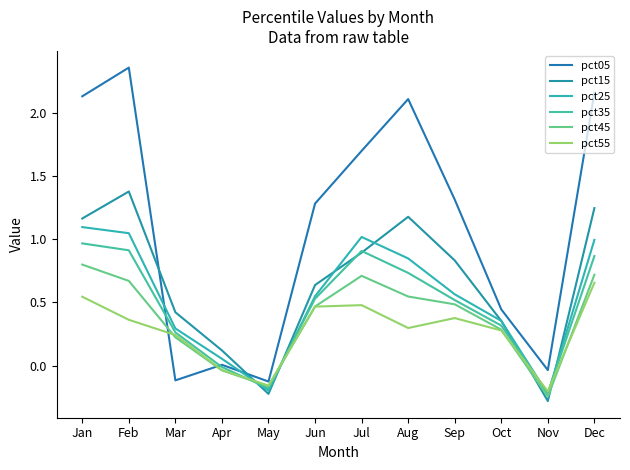

Reading left to right, list all the values displayed in this chart.

pct05: 2.1	2.4	-0.1	0.0	-0.1	1.3	1.7	2.1	1.3	0.4	-0.0	2.2
pct15: 1.2	1.4	0.4	0.1	-0.2	0.6	0.9	1.2	0.8	0.4	-0.3	1.2
pct25: 1.1	1.0	0.3	0.1	-0.2	0.5	1.0	0.8	0.6	0.4	-0.2	1.0
pct35: 1.0	0.9	0.3	-0.0	-0.2	0.5	0.9	0.7	0.5	0.3	-0.2	0.9
pct45: 0.8	0.7	0.2	-0.0	-0.2	0.5	0.7	0.5	0.5	0.3	-0.2	0.7
pct55: 0.5	0.4	0.2	-0.0	-0.2	0.5	0.5	0.3	0.4	0.3	-0.2	0.7